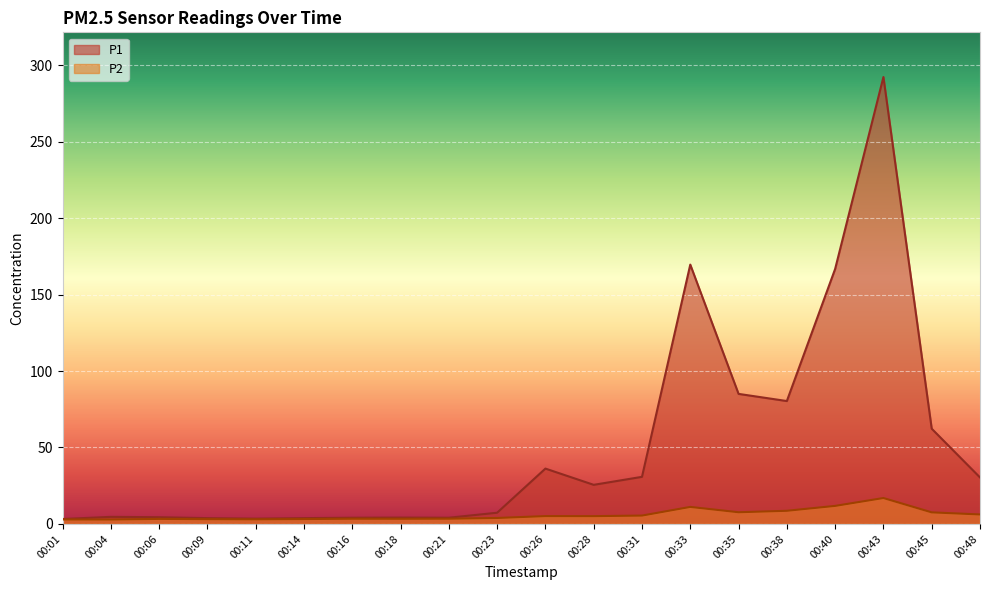

At which category does the chart reach its peak across all series?

00:43